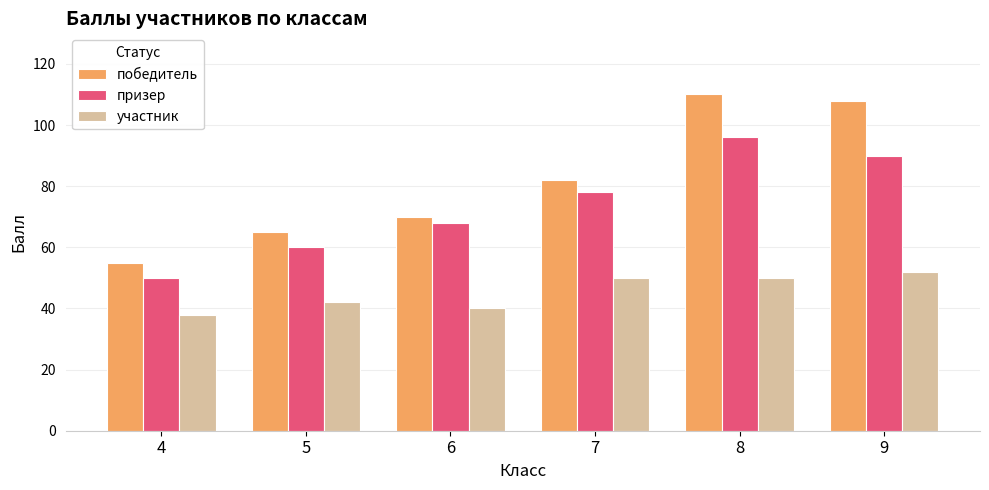

What is the total value across all series at 5?

167